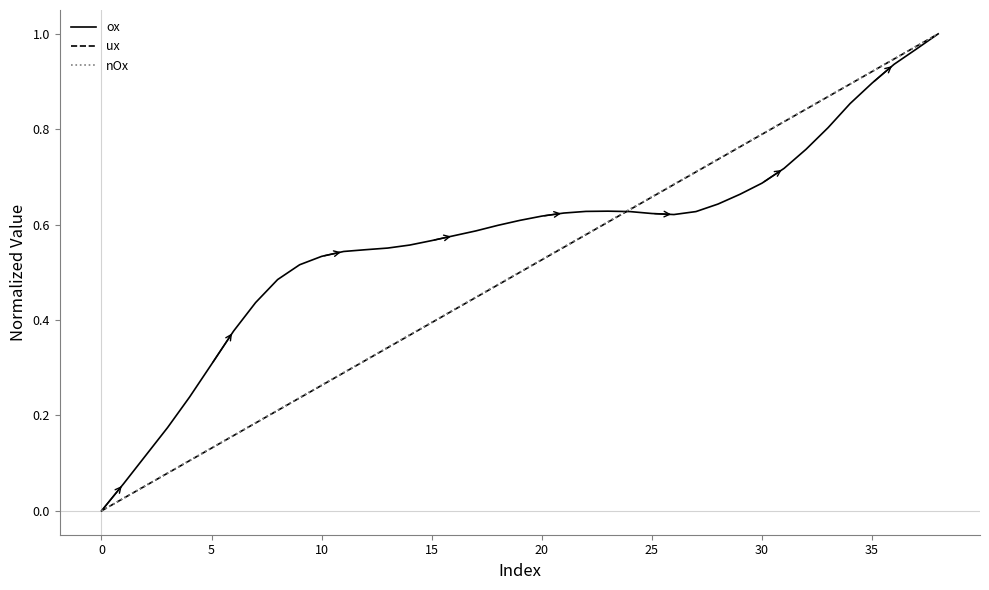

Which series has the largest total across all categories?

ox